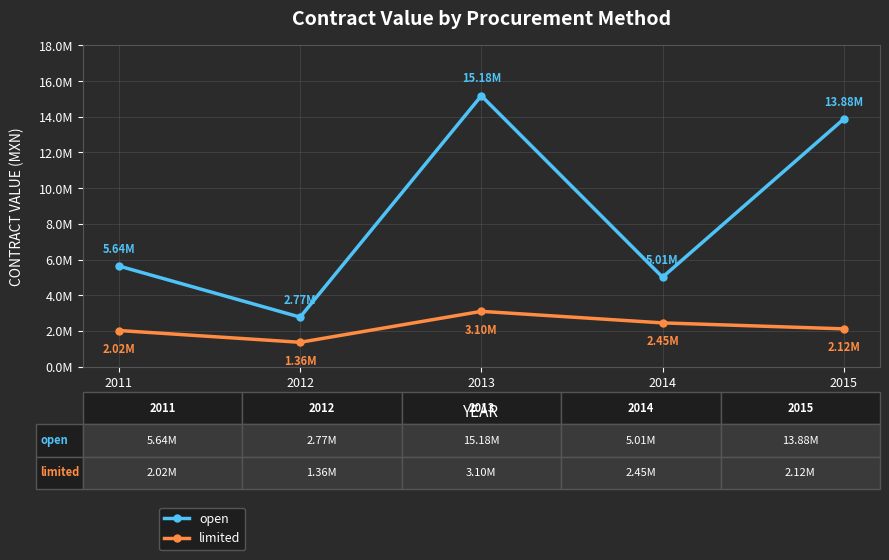

Rank the series by their average value, from lowest to highest.

limited, open